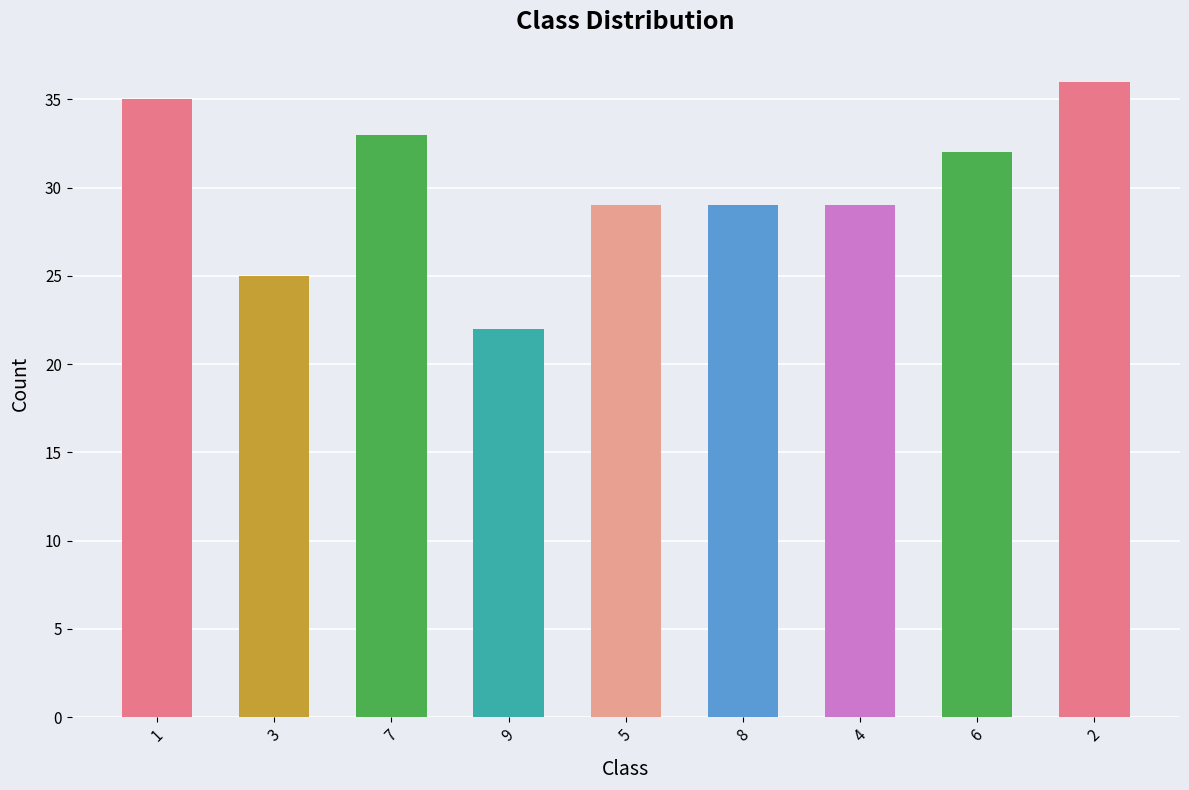

What is the average value?

30